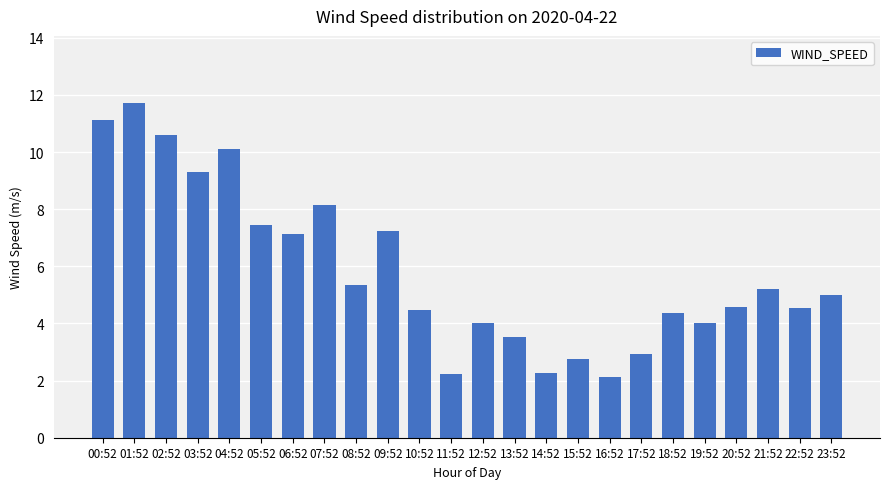

What is the minimum value shown in the chart?

2.1